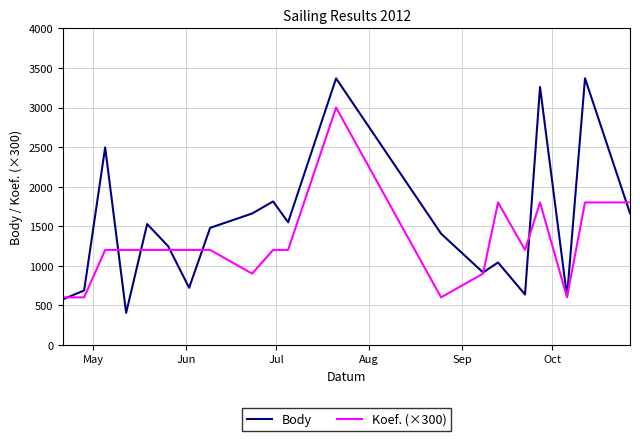

How many distinct data groups are displayed?

2